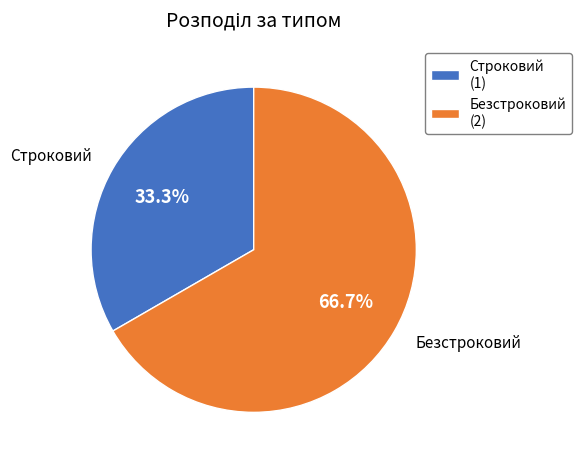

Which category has the smallest portion of the pie?

Строковий